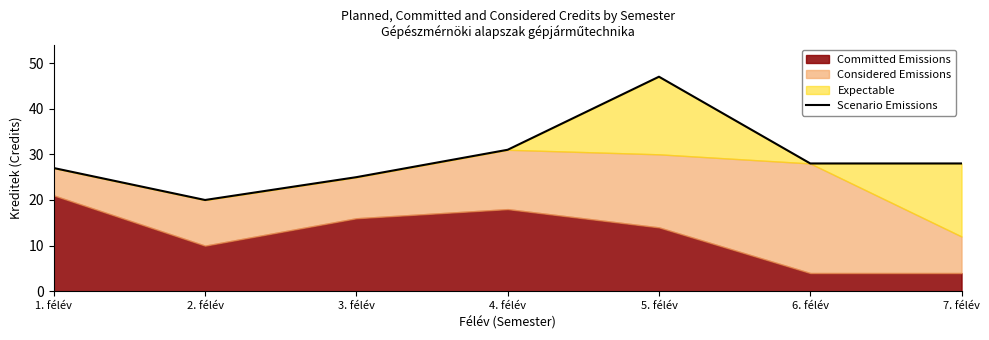

True or false: the data shows 33 at 2. félév.

False